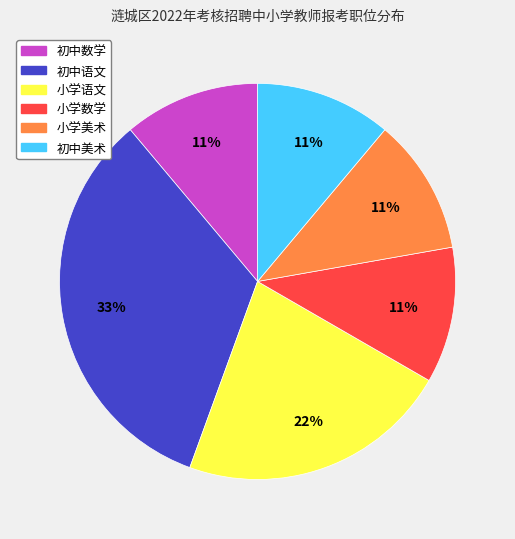

Approximately how many times larger is the value at 初中数学 compared to 初中语文?

0.3